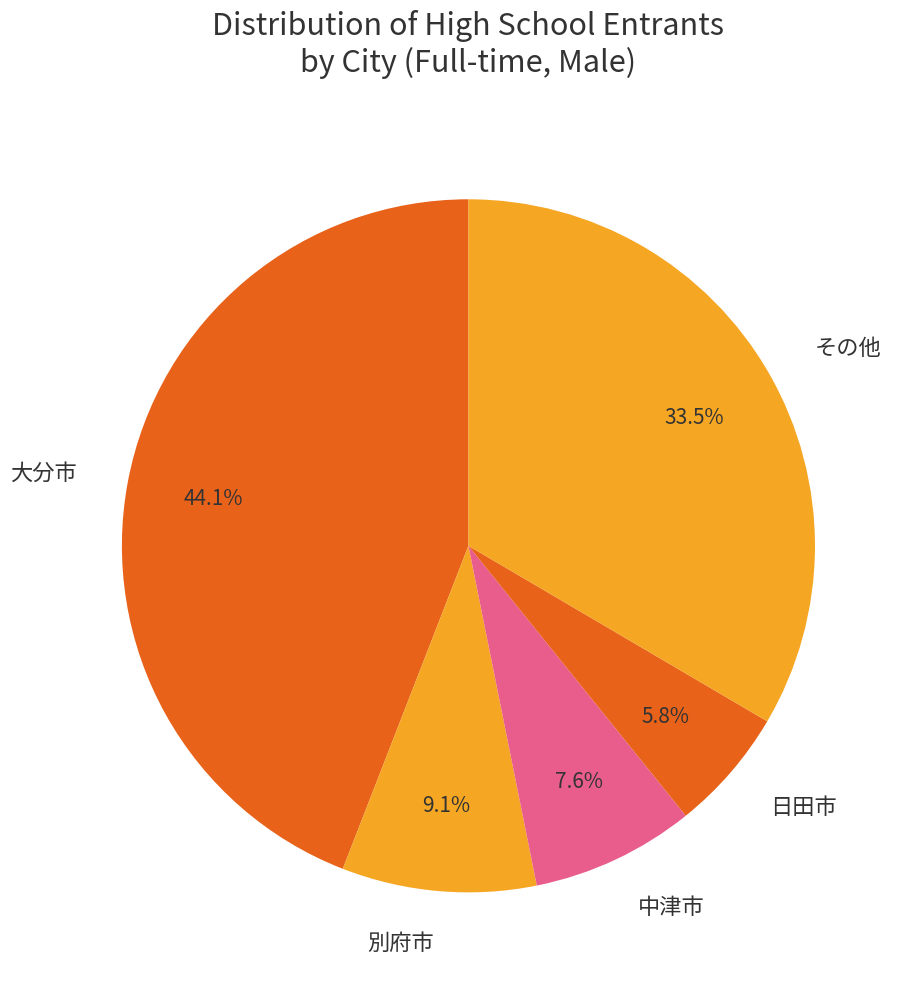

Is there any slice that represents more than half of the pie?

No